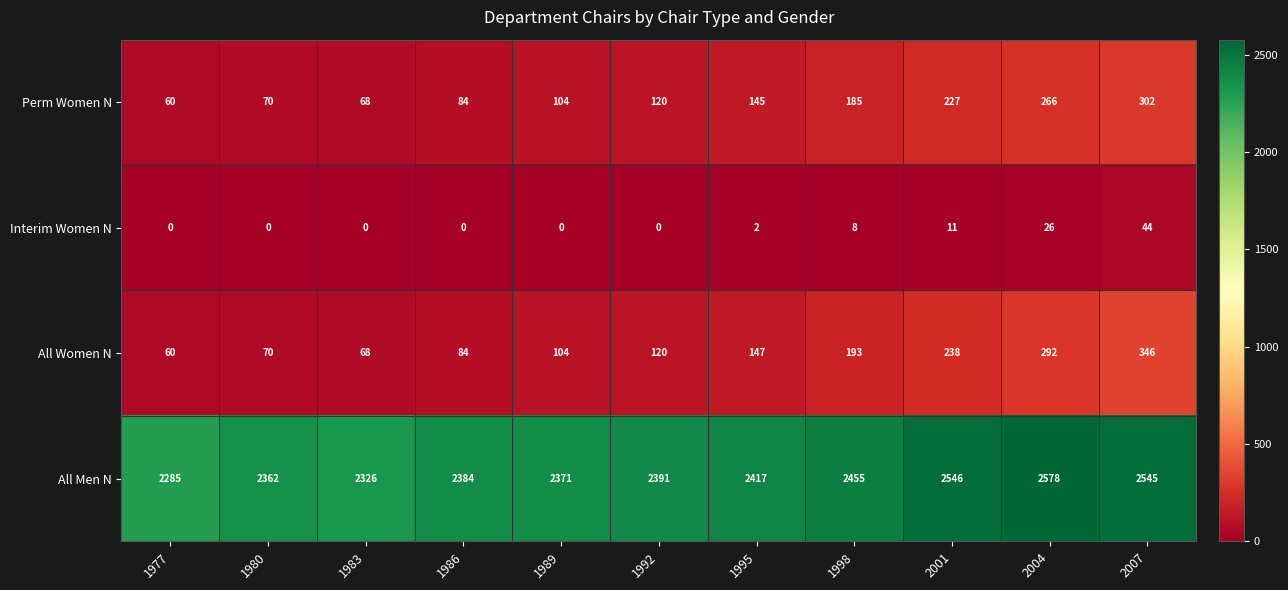

True or false: All Men N has a value of 2362 at 1980.

True